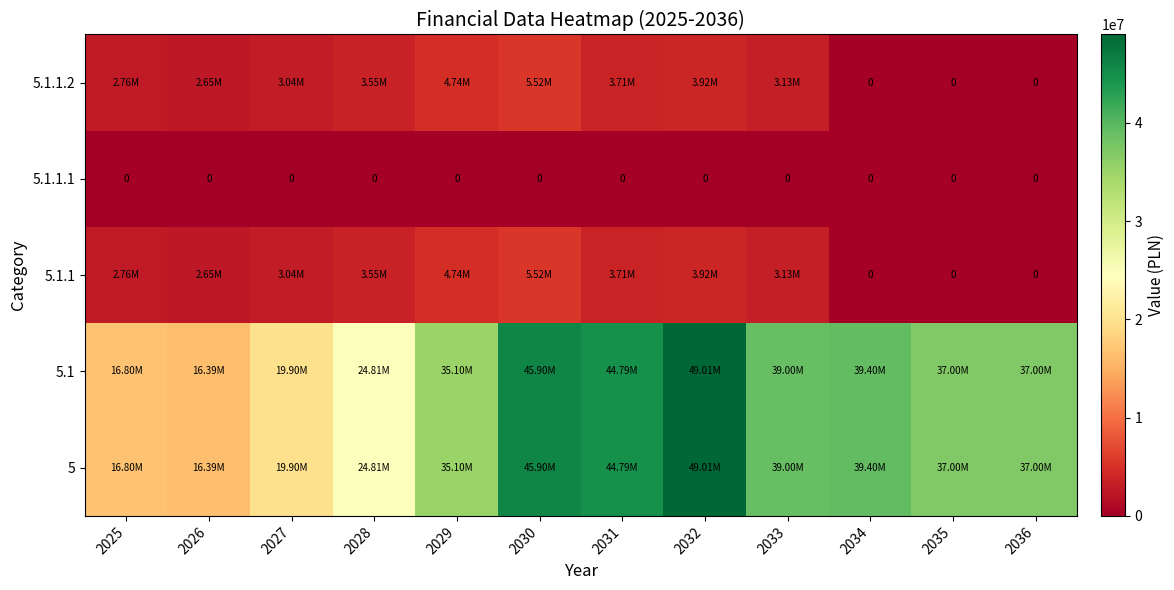

At how many categories does at least one series exceed 4174983?

12